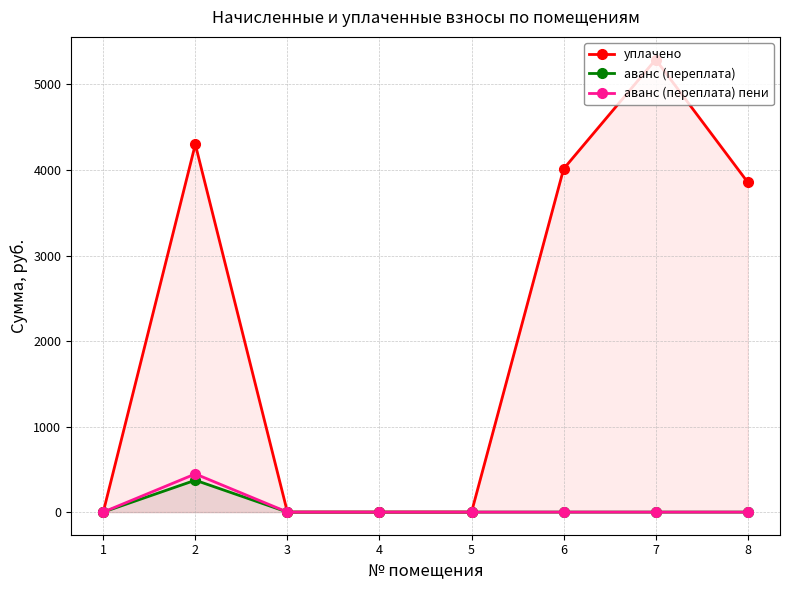

What are all the series names shown in the legend?

уплачено, аванс (переплата), аванс (переплата) пени